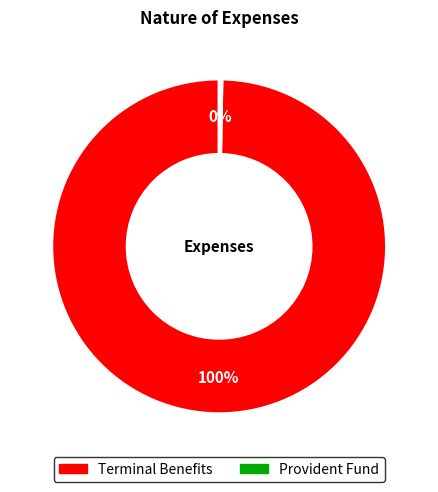

Which category has the biggest portion of the pie?

Terminal Benefits